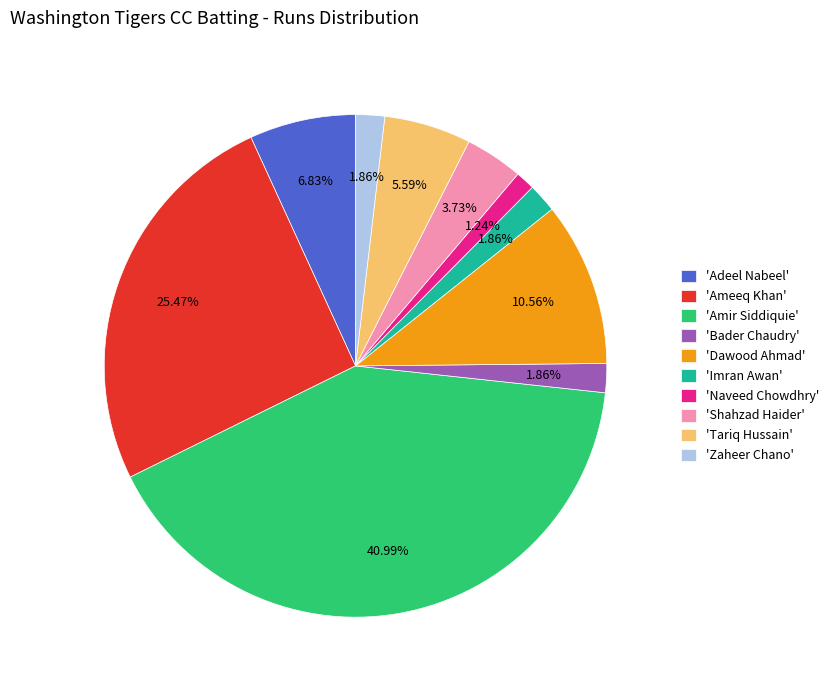

Approximately how many times larger is the value at 'Adeel Nabeel' compared to 'Imran Awan'?

3.7